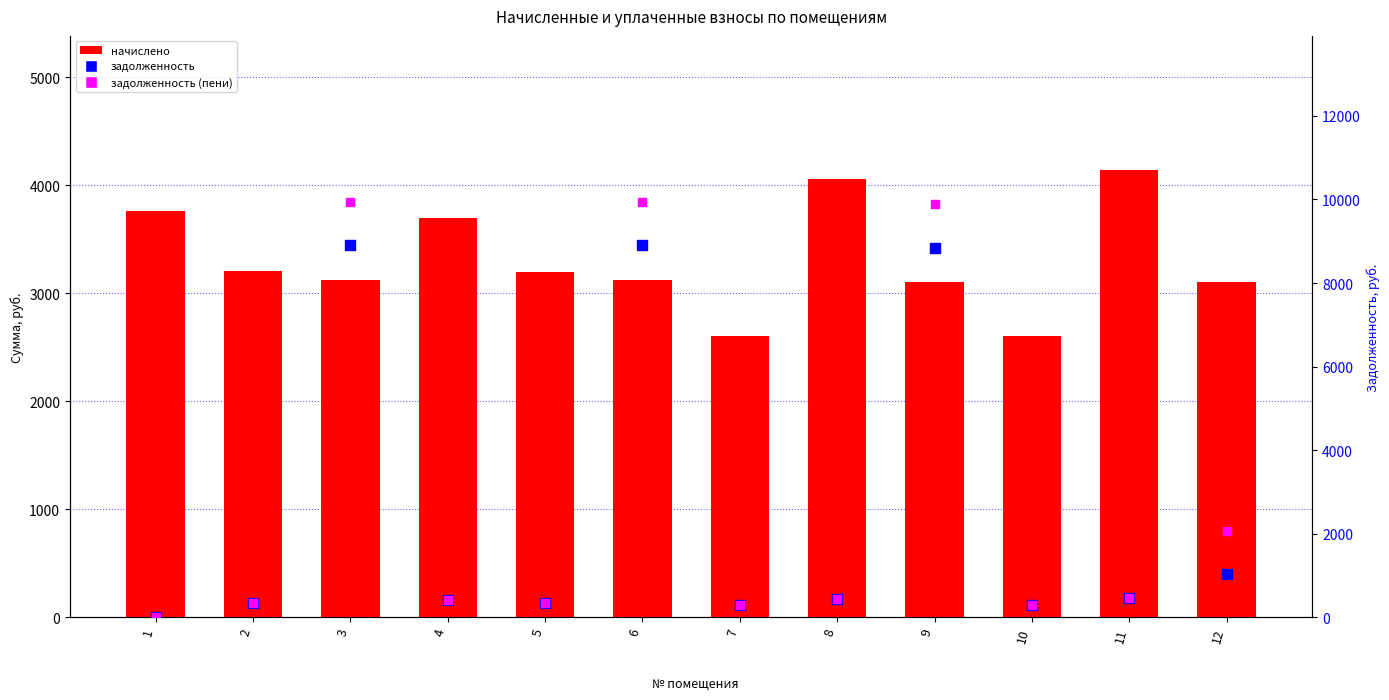

Which series has the largest Y range (max minus min)?

задолженность (пени)